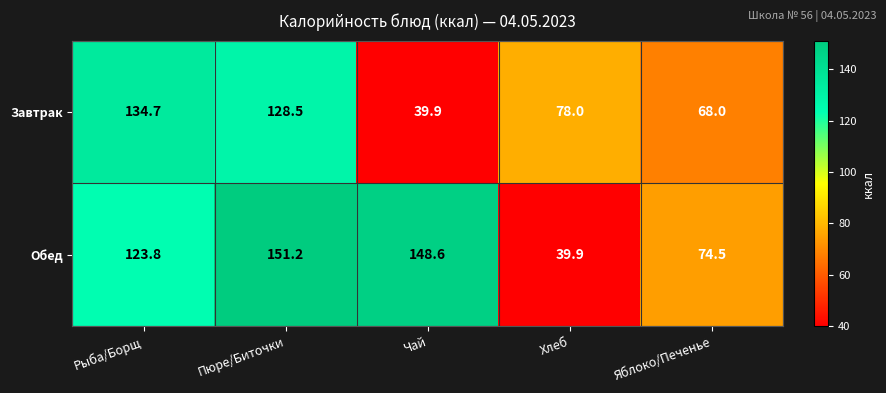

What is the total value across all series at Рыба/Борщ?

258.5